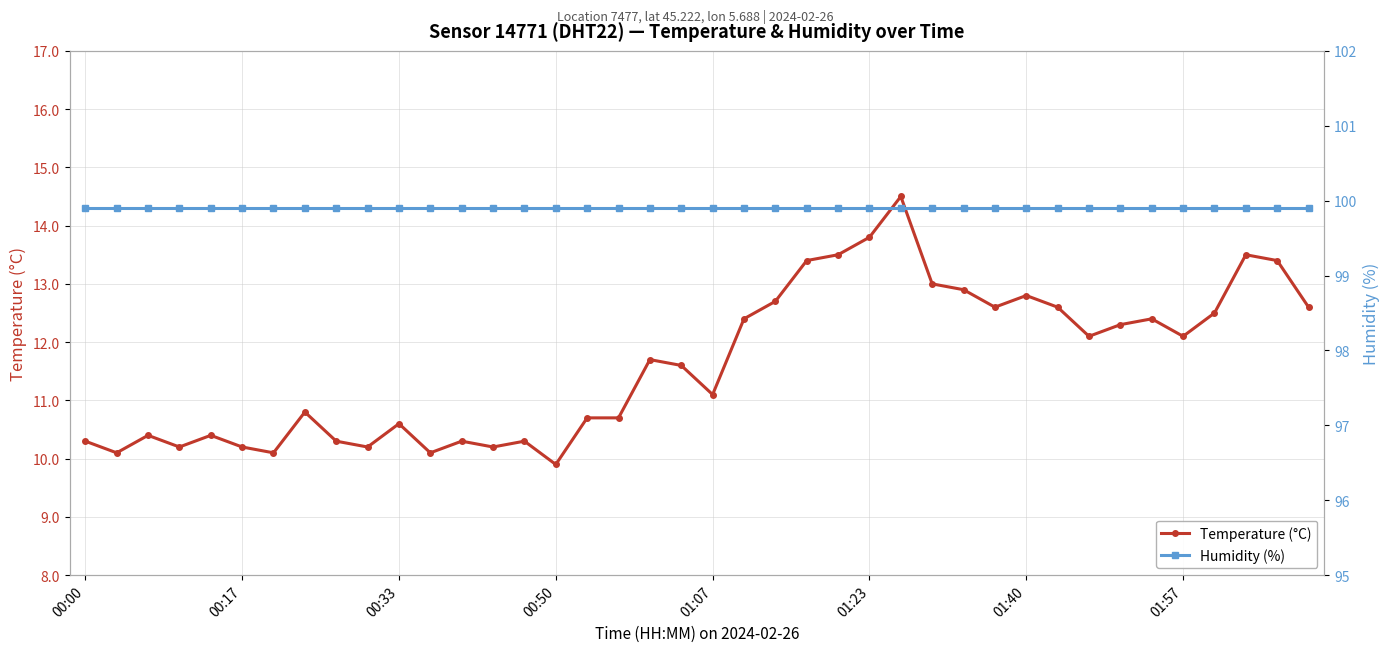

True or false: Temperature (°C) has a value of 19.4 at 01:40.

False